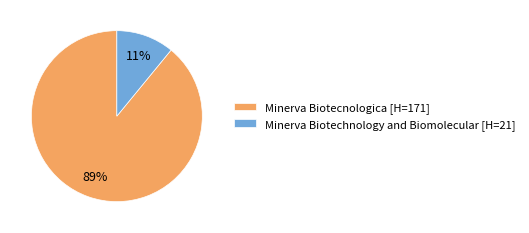

Which slice is the largest?

Minerva Biotecnologica [H=171]